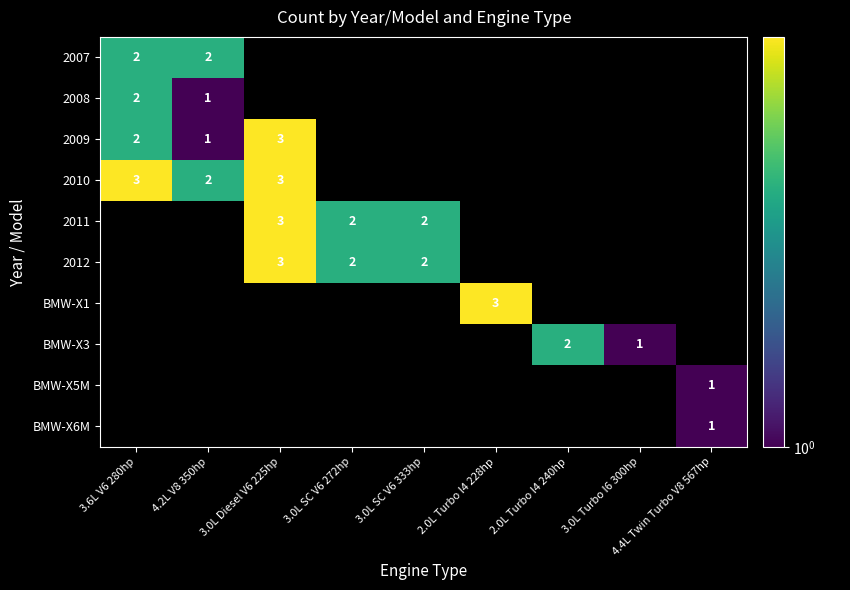

At how many categories does at least one series exceed 2?

3